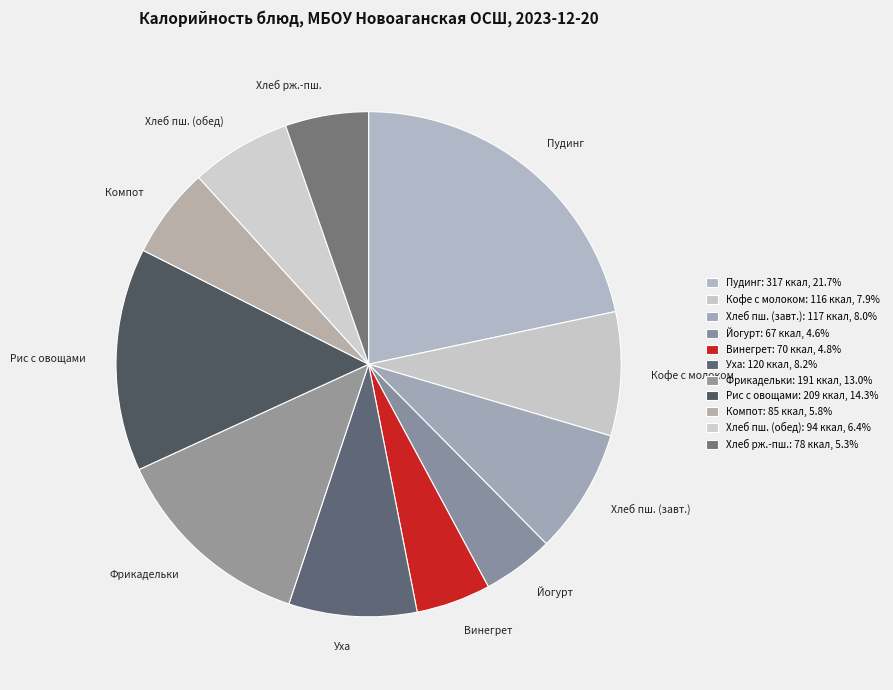

How many segments does this pie chart have?

11